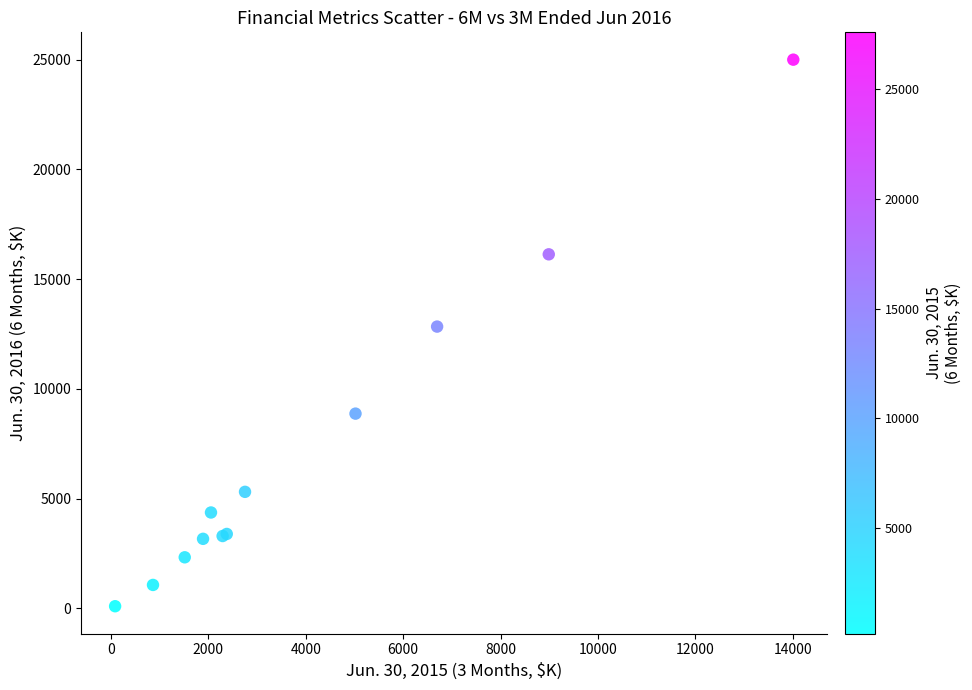

What Y value in the scatter plot is closest to 12546?

12836